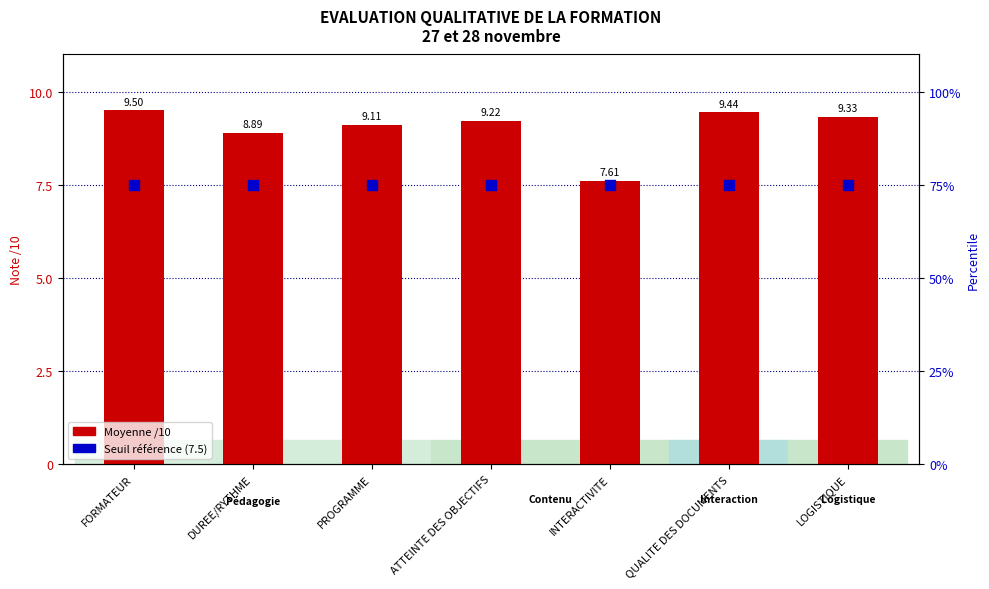

Which series has the widest spread of Y values?

Moyenne /10